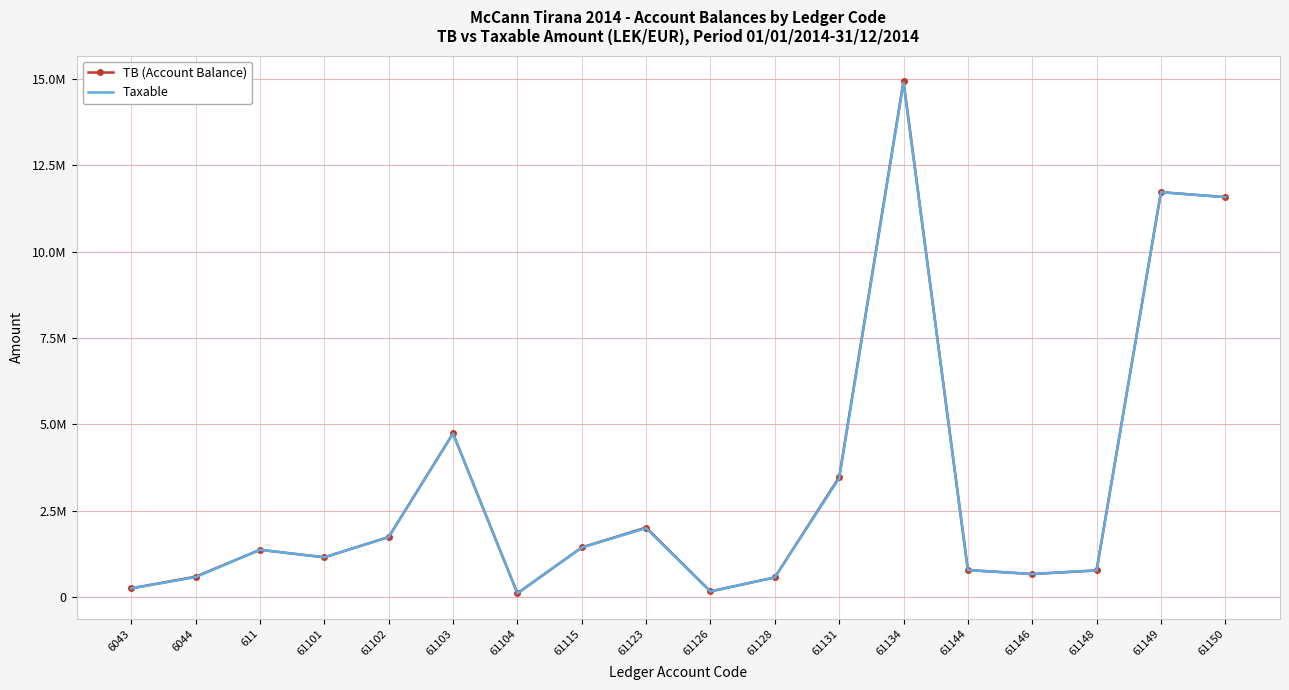

List the series in order of their overall mean, lowest first.

Taxable, TB (Account Balance)